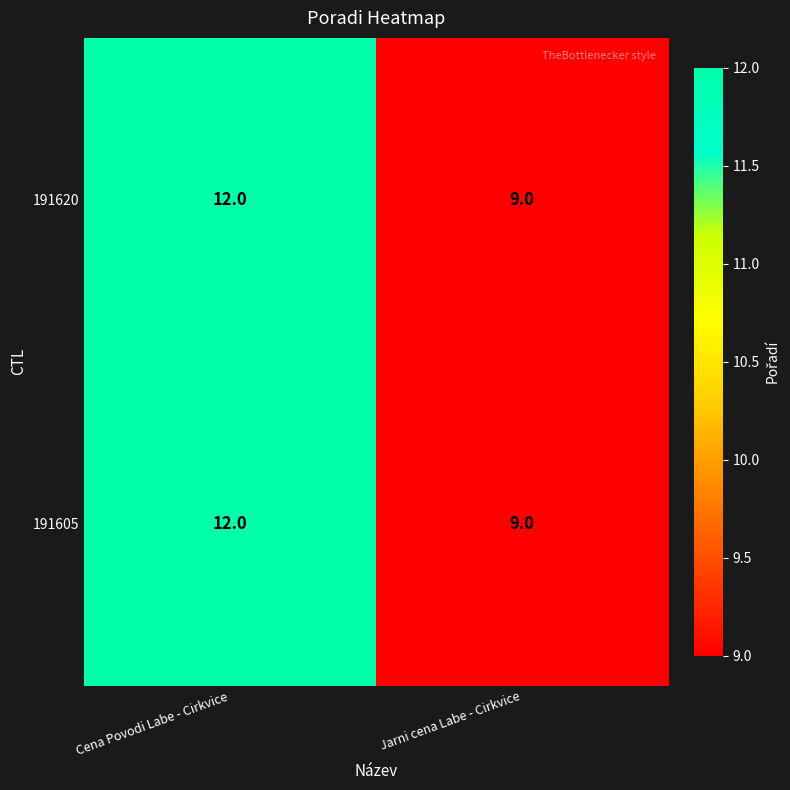

Is it true that 191620 equals 9 at Jarni cena Labe - Cirkvice?

True